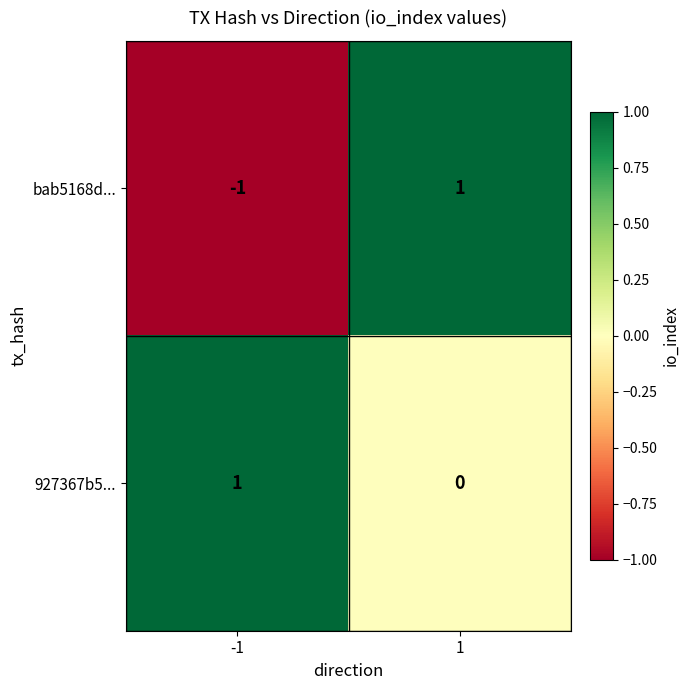

Reading right to left, transcribe all the data shown in this chart.

bab5168d...: 1	-1
927367b5...: 0	1